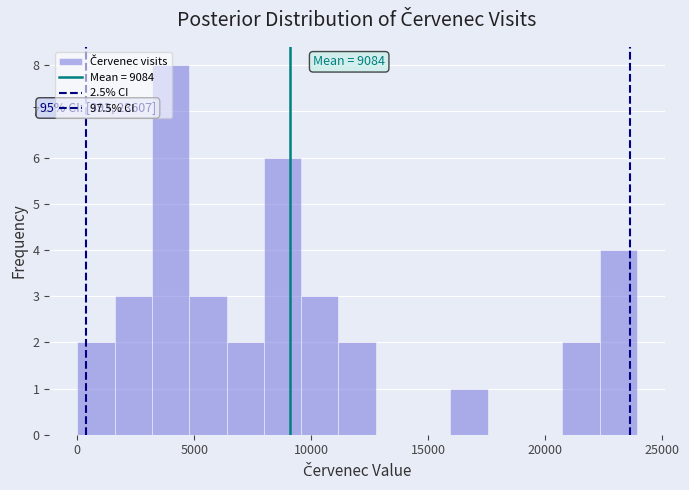

Around what value on the x-axis is the tallest bar? Give the approximate position of its centre, as read against the axis.

4000